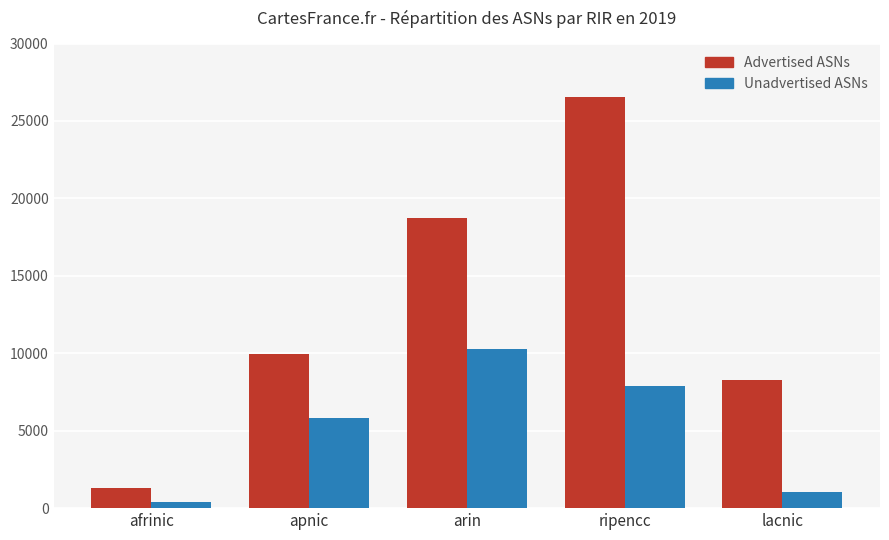

List the series in order of their peak value, lowest first.

Unadvertised ASNs, Advertised ASNs